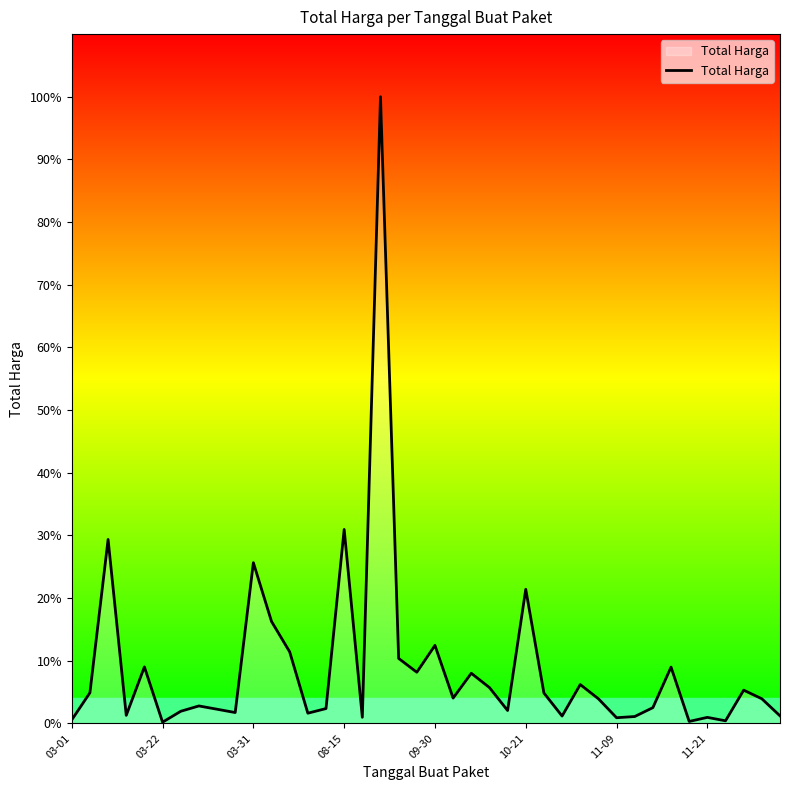

Does the chart display data point markers on the line(s)?

No